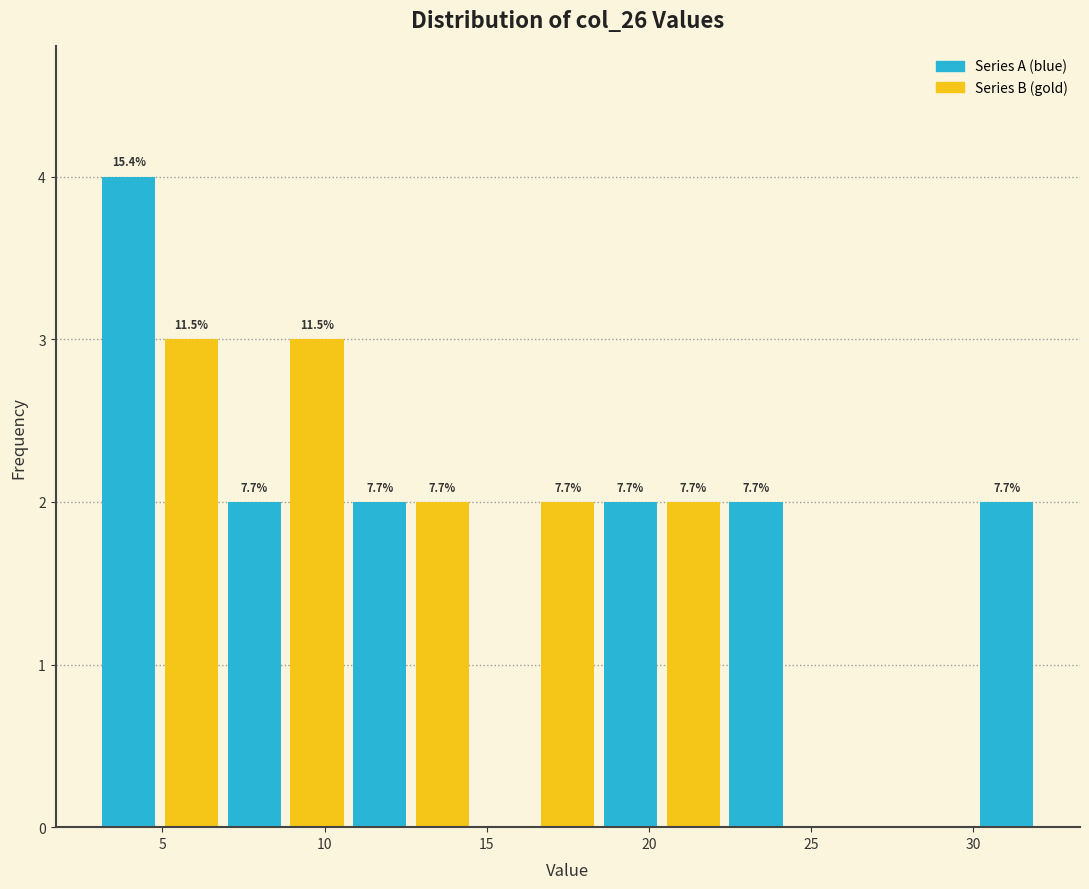

Around what value on the x-axis is the tallest bar? Give the approximate position of its centre, as read against the axis.

4.0